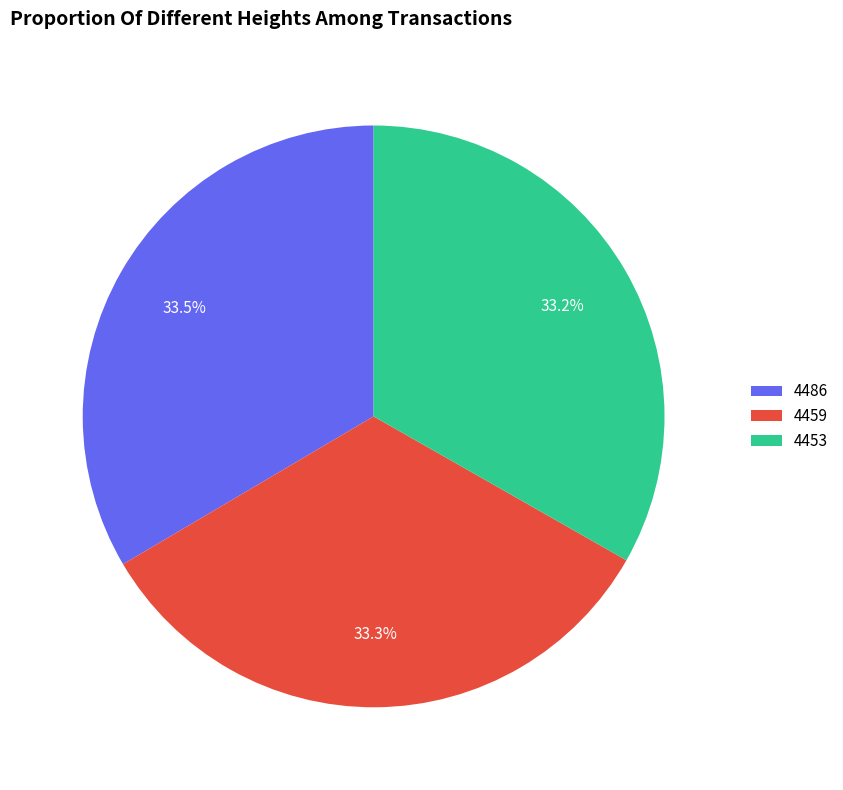

How many segments does this pie chart have?

3